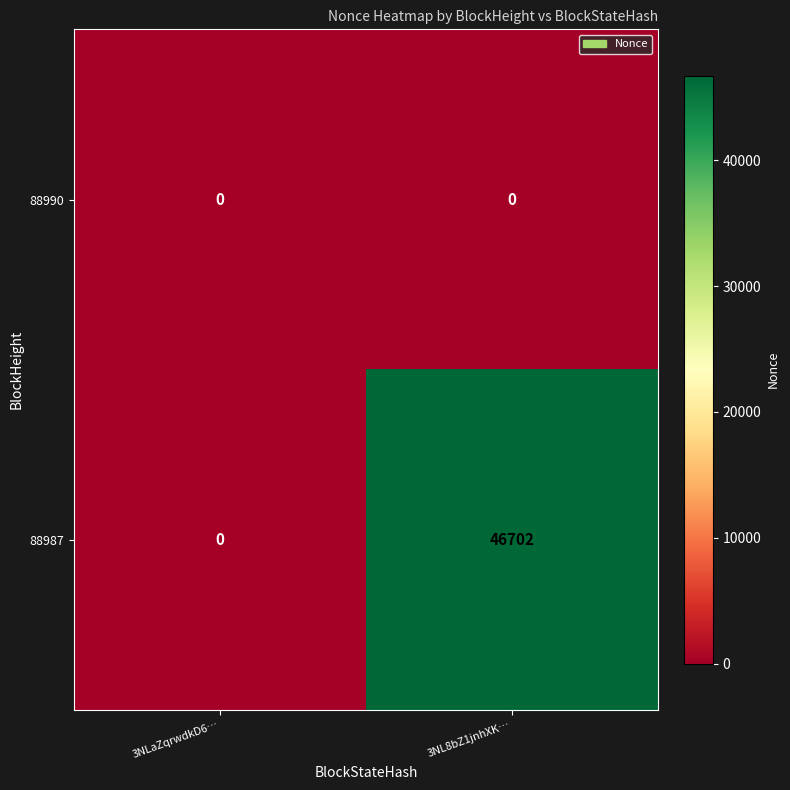

Rank the series by their maximum value, from lowest to highest.

88990, 88987